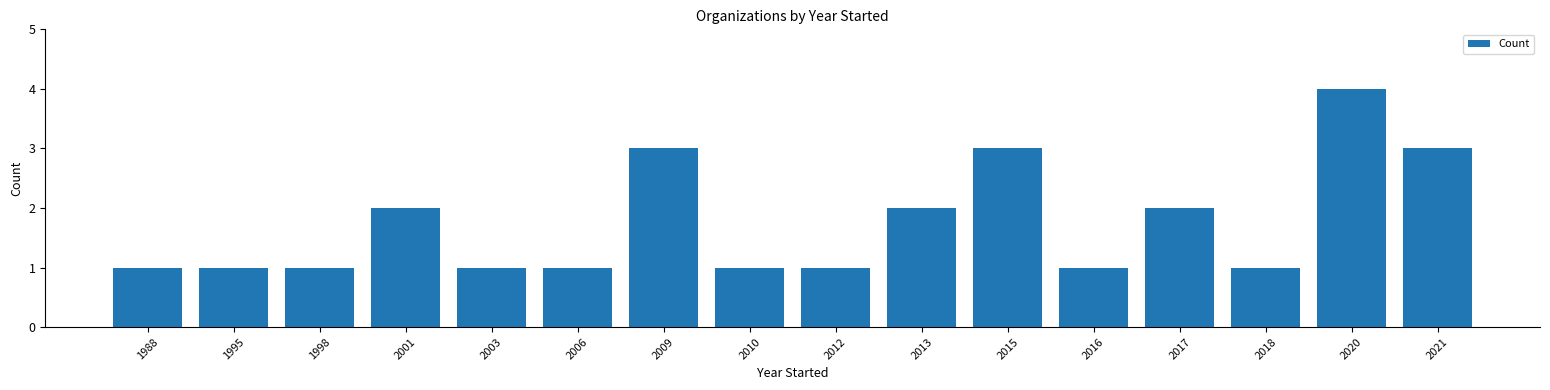

Which has a higher value, 2017 or 2010?

2017